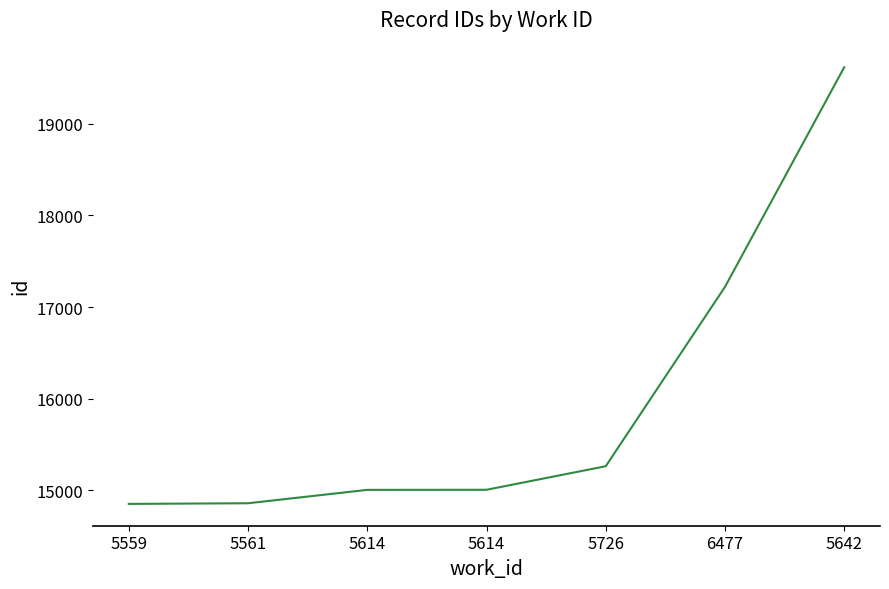

Reading left to right, transcribe all the data shown in this chart.

5559=14852	5561=14859	5614=15005	5614=15006	5726=15263	6477=17220	5642=19616